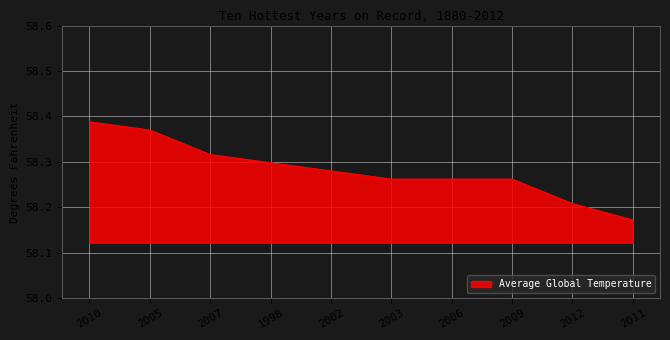

At which label is the value closest to 58?

2011